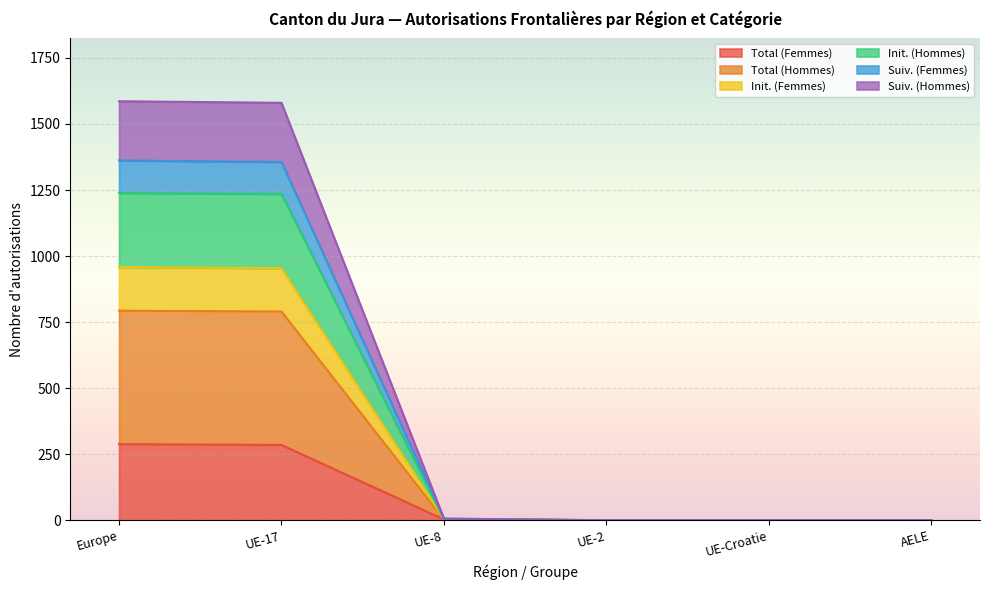

What is the maximum value shown in the chart?

1586